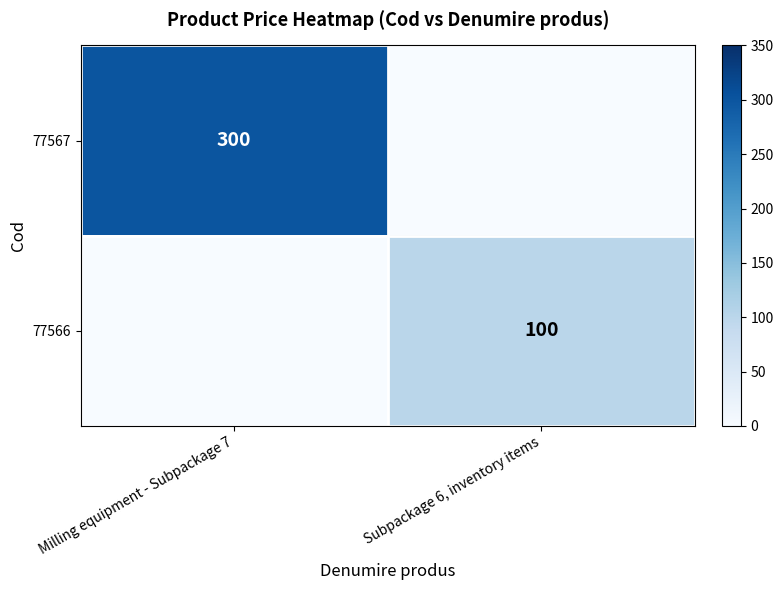

True or false: 77566 has a value of 154 at Subpackage 6, inventory items.

False